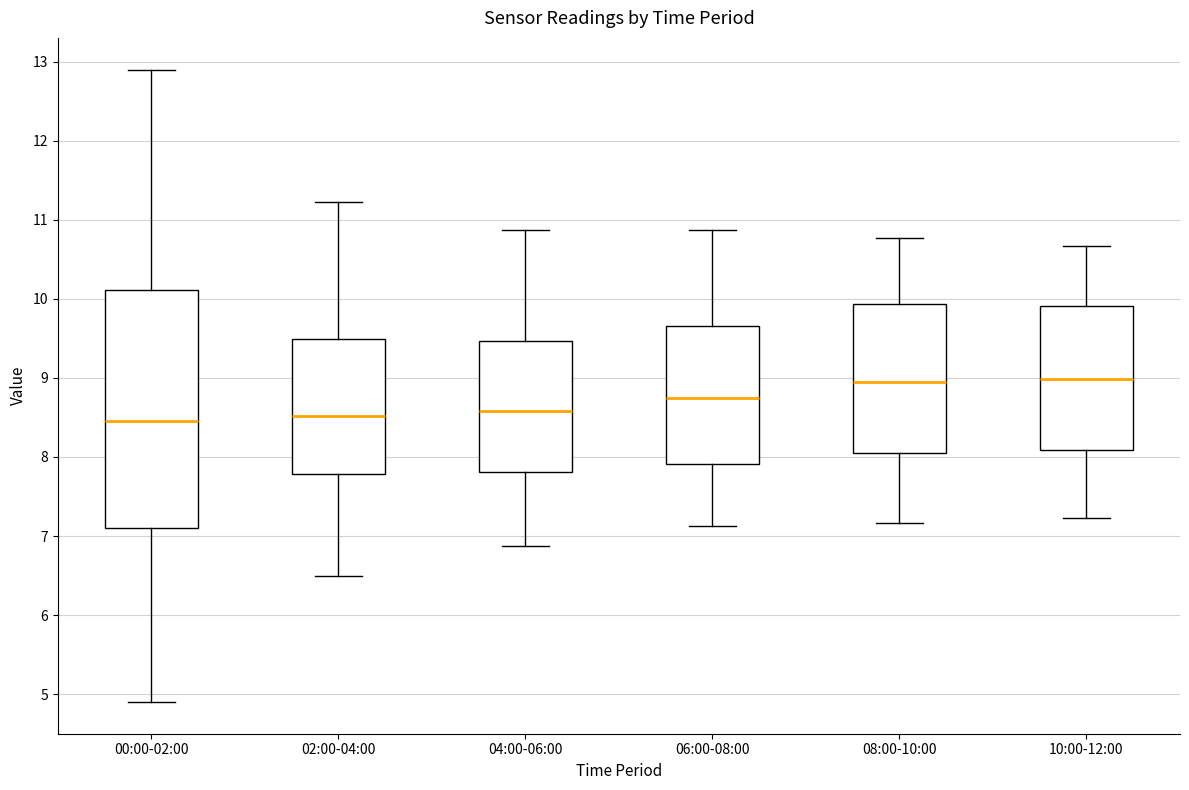

Reading left to right, transcribe this box plot: for each box, give where its median line is, the range the box spans, and where its two whiskers end, as read against the y-axis. The values are not printed on the chart, so give them approximately, as read against the axis.

00:00-02:00: median 8.5, box 7.1 to 10.1, whiskers 4.9 to 12.9
02:00-04:00: median 8.5, box 7.8 to 9.5, whiskers 6.5 to 11.2
04:00-06:00: median 8.6, box 7.8 to 9.5, whiskers 6.9 to 10.9
06:00-08:00: median 8.8, box 7.9 to 9.7, whiskers 7.1 to 10.9
08:00-10:00: median 9.0, box 8.1 to 9.9, whiskers 7.2 to 10.8
10:00-12:00: median 9.0, box 8.1 to 9.9, whiskers 7.2 to 10.7